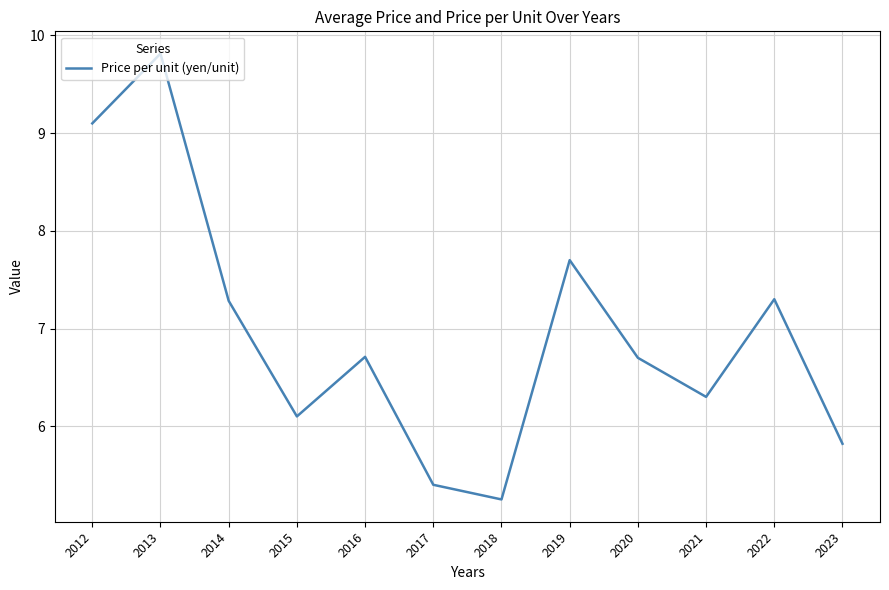

What is the change in value from 2015 to 2020?

+0.6